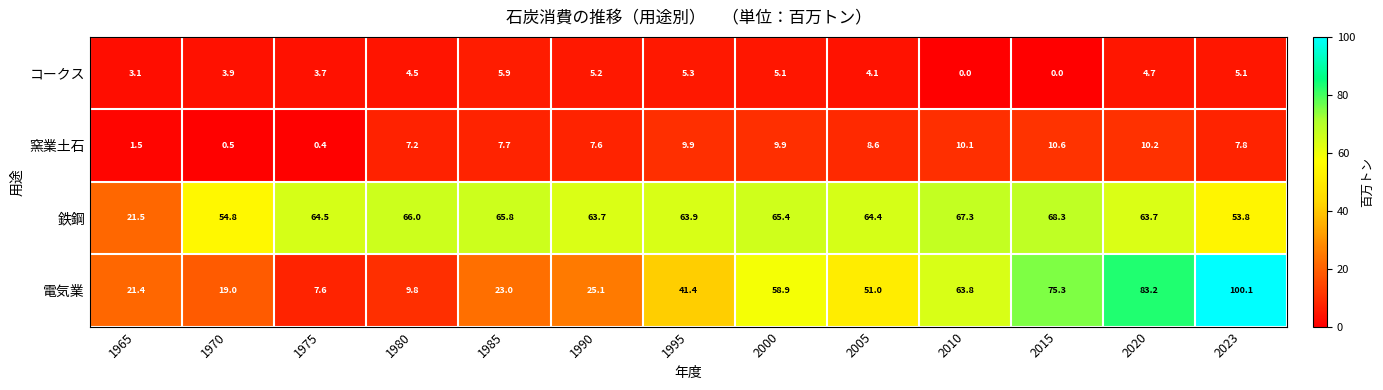

Which series has the largest total across all categories?

鉄鋼